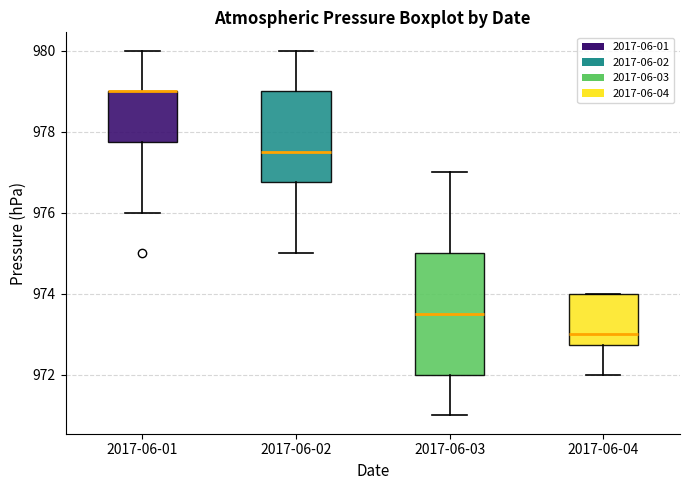

Where does the median line of the box for 2017-06-03 sit on the y-axis? The values are not printed on the chart, so give them approximately, as read against the axis.

973.6